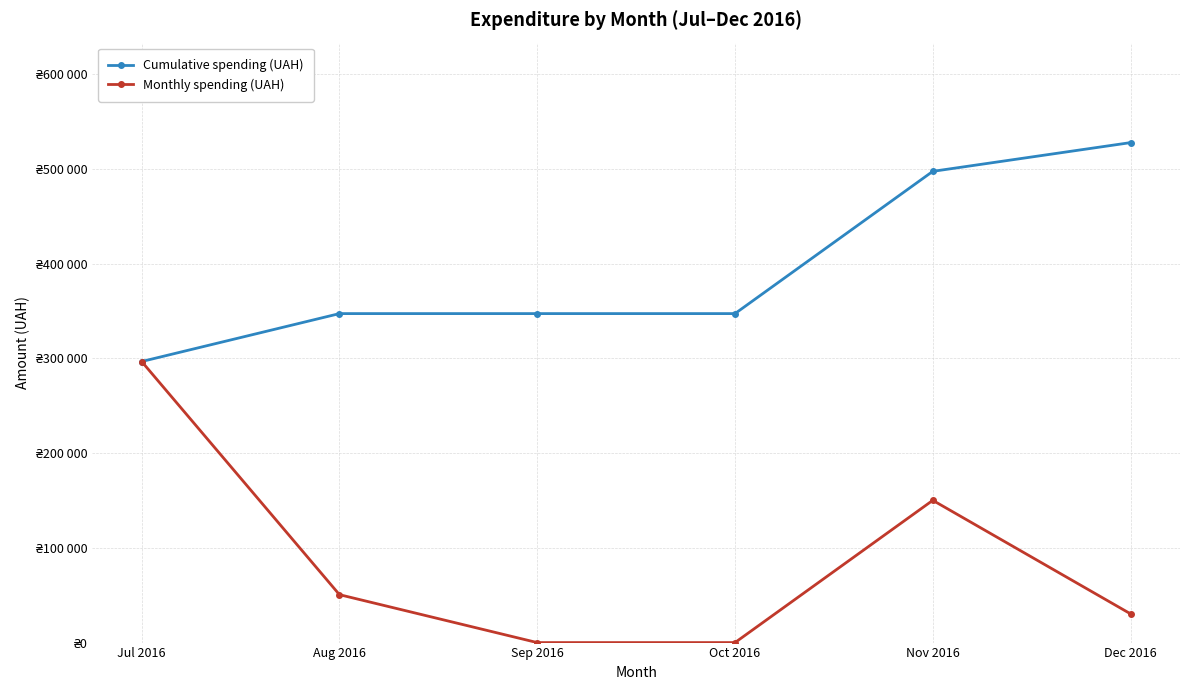

True or false: Cumulative spending (UAH) has a value of 474972.1 at Sep 2016.

False